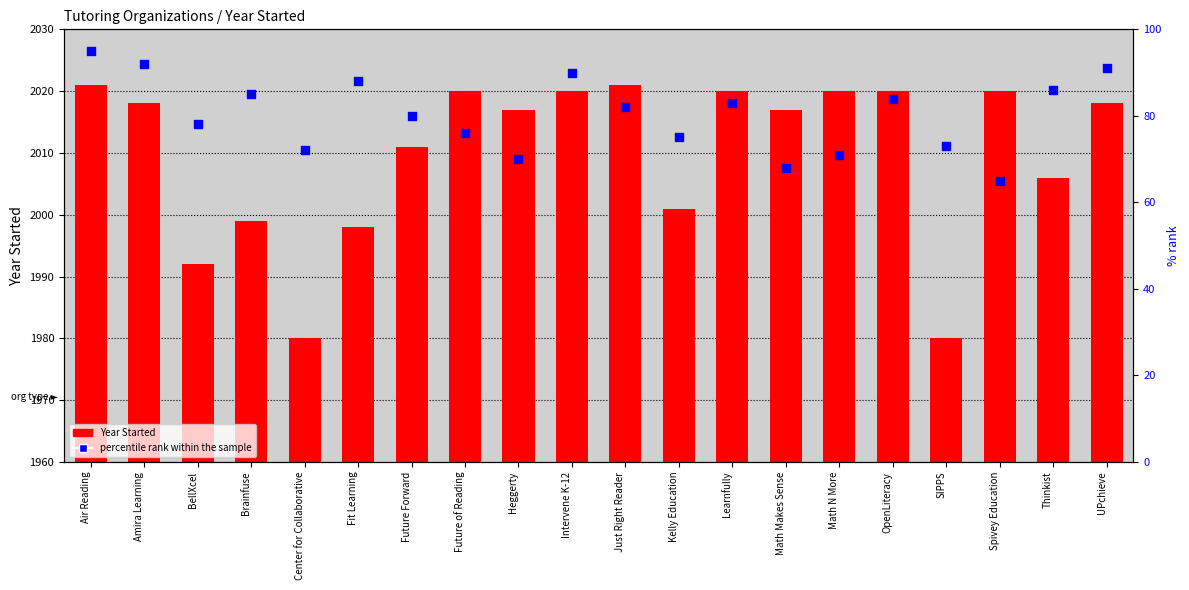

At how many categories does at least one series exceed 184?

20